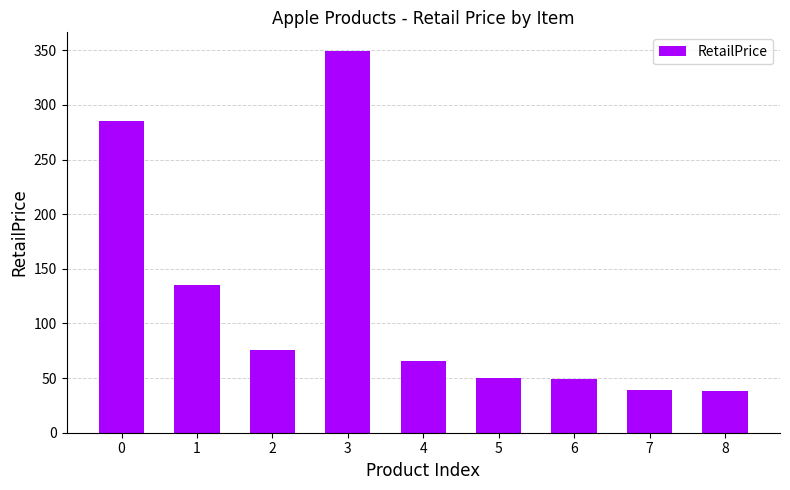

True or false: the data shows 66.0 at 4.

True